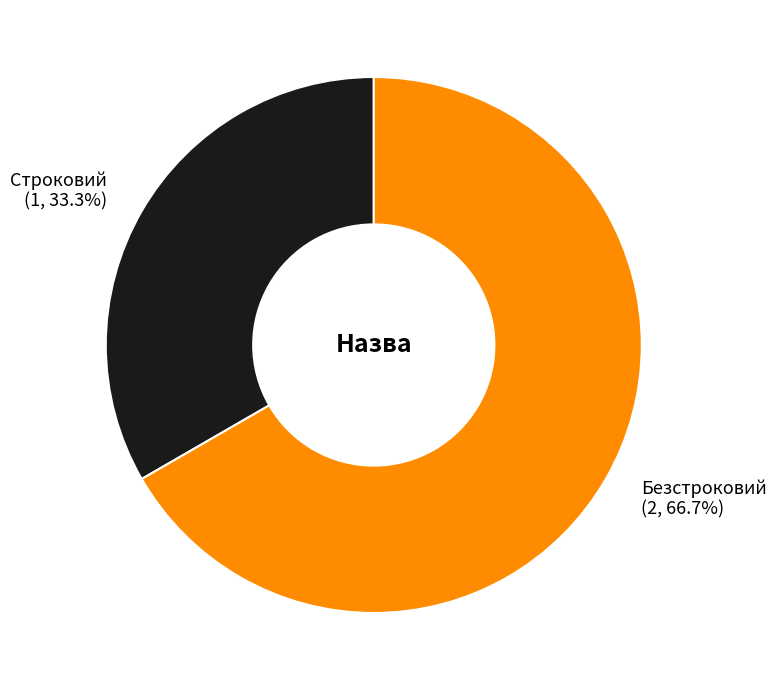

True or false: Безстроковий accounts for 76% of the total.

False